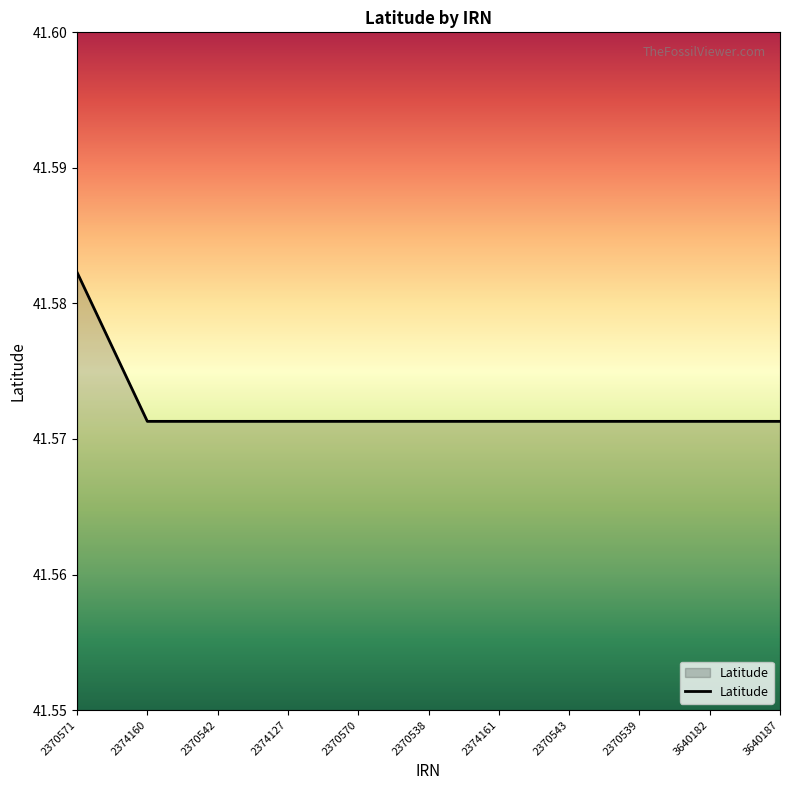

Which category has the highest value across all series?

2370571